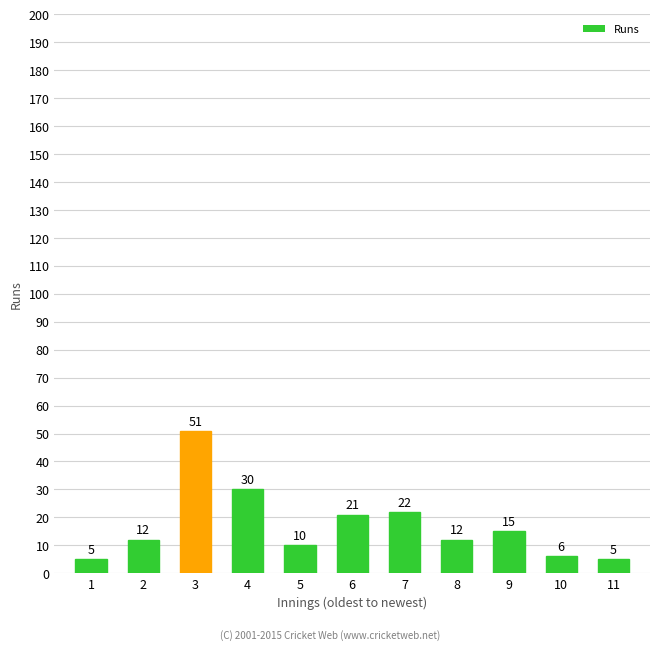

Which series has the widest spread of values?

Runs